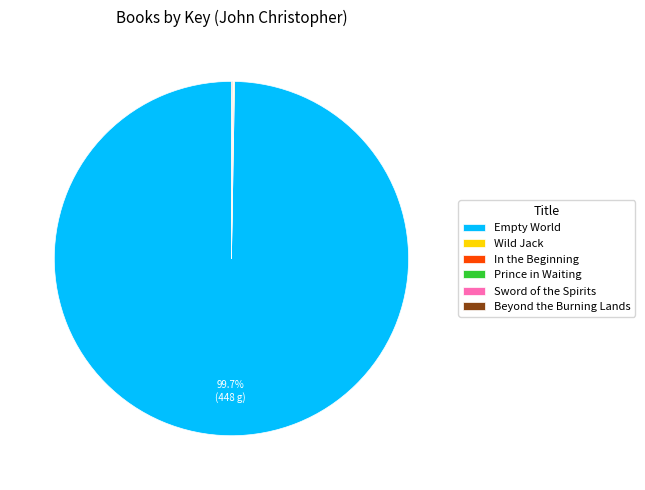

Is there a majority slice in this chart?

Yes